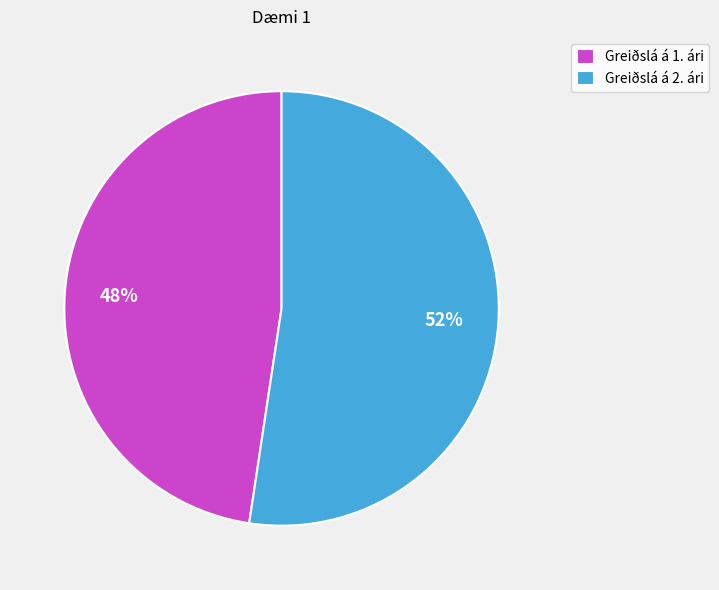

To the nearest percent, what is the combined percentage of Greiðslá á 1. ári and Greiðslá á 2. ári?

100%